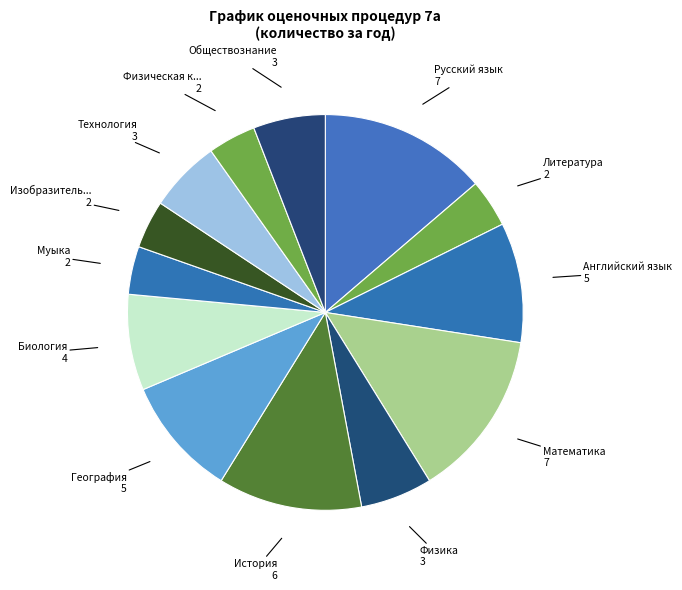

Which category has the biggest portion of the pie?

Русский язык